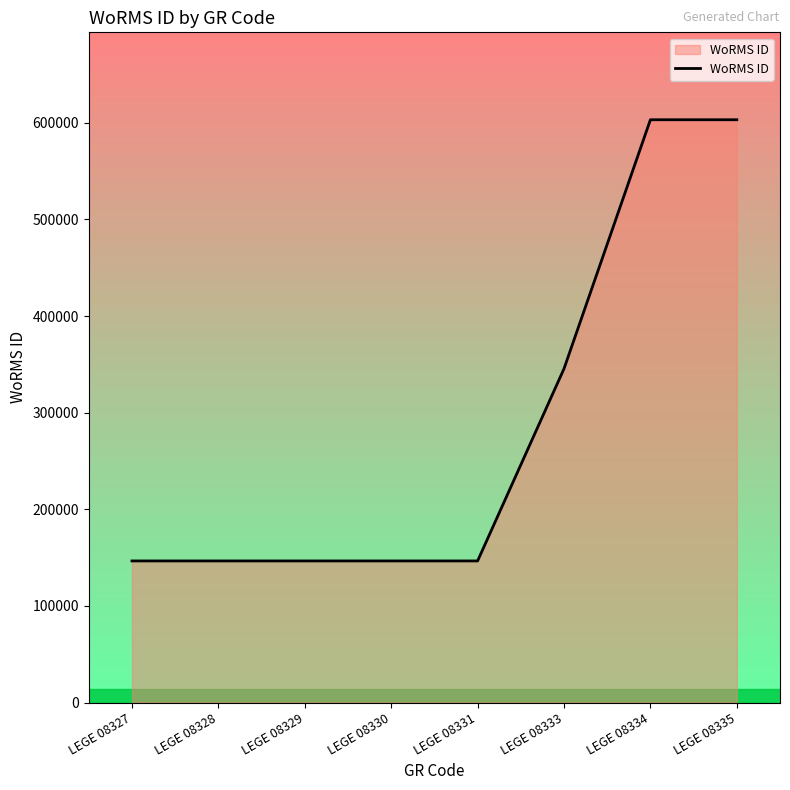

At which label is the value closest to 374902?

LEGE 08333